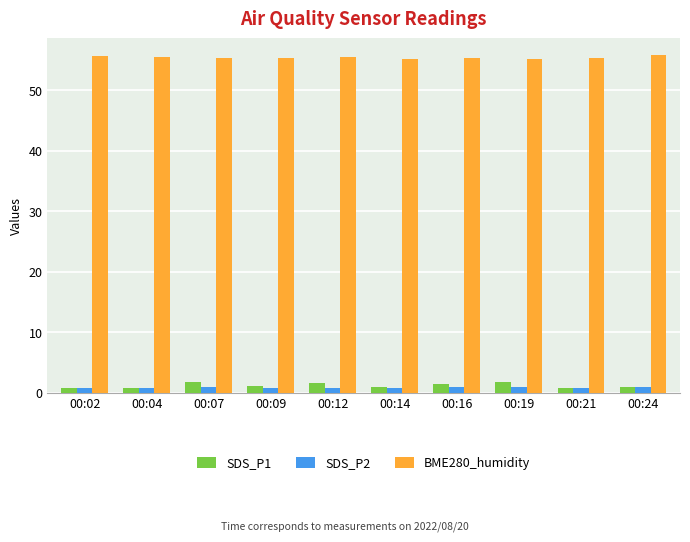

What is the maximum value shown in the chart?

55.8